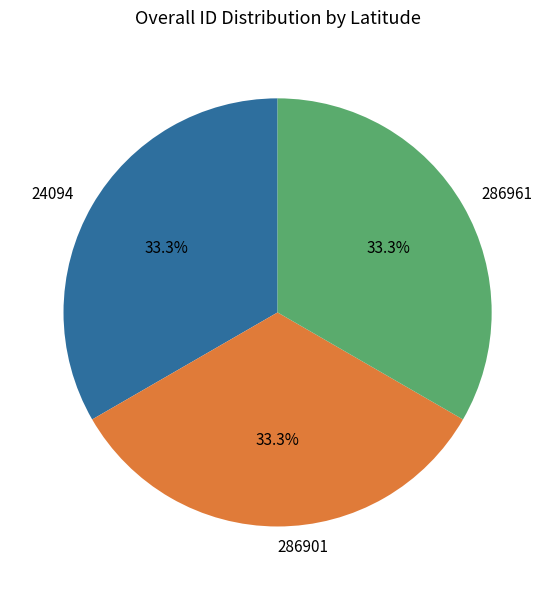

How many slices are in this pie chart?

3